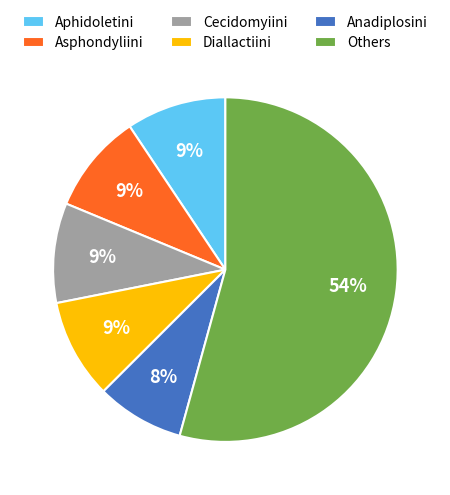

To the nearest percent, what portion does Asphondyliini represent?

9%